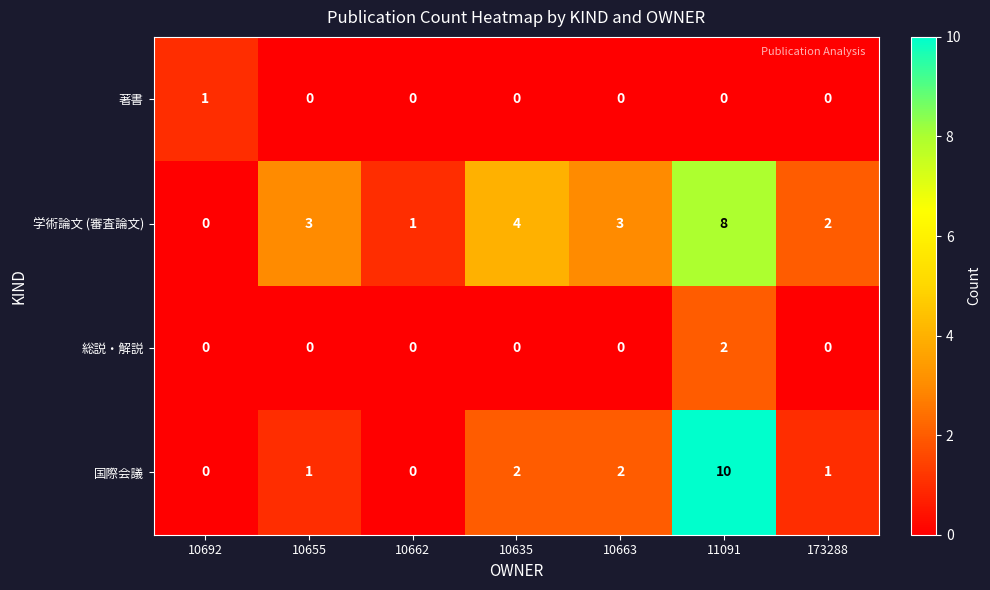

Read the 学術論文 (審査論文) value at 10635.

4